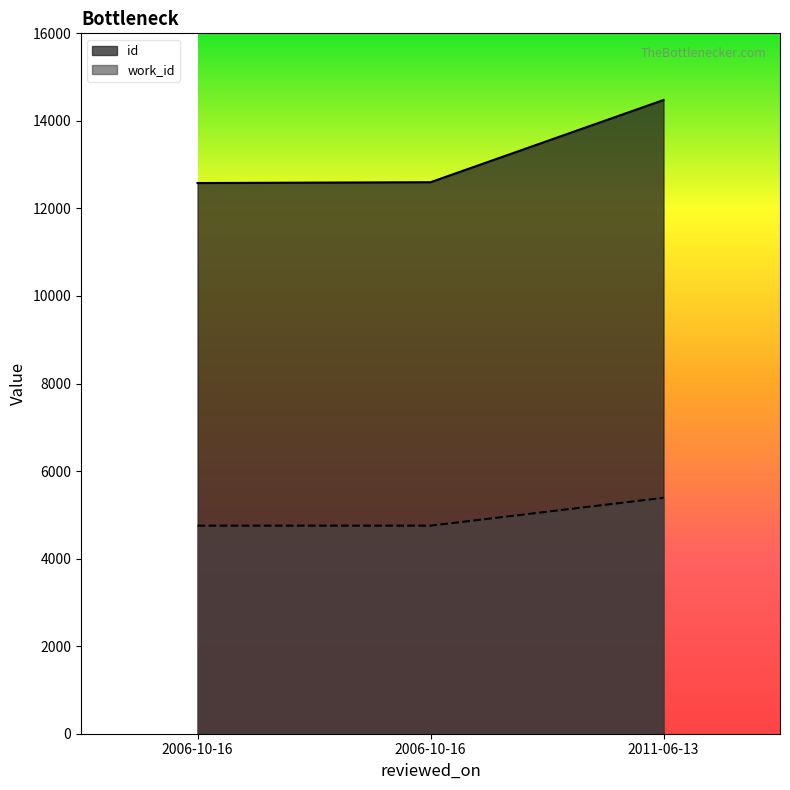

At which category does the chart reach its peak across all series?

2011-06-13